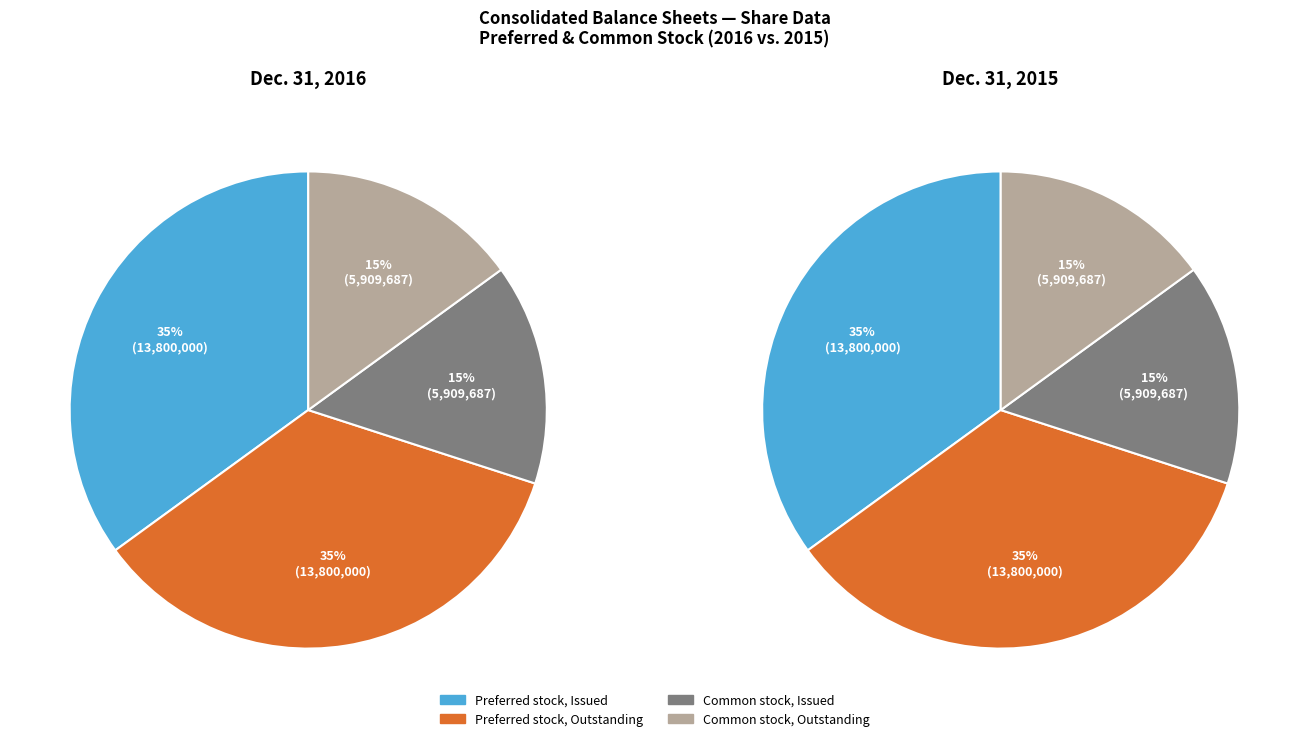

The Common stock, Outstanding slice represents 15% of the pie. True or false?

True